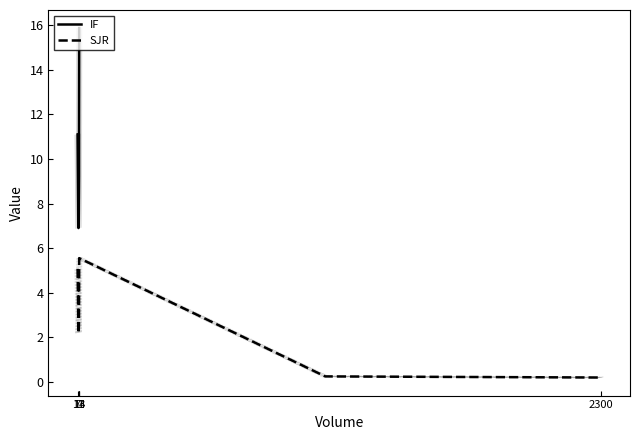

What is the sum of the SJR values at 13 and 2300?

2.8